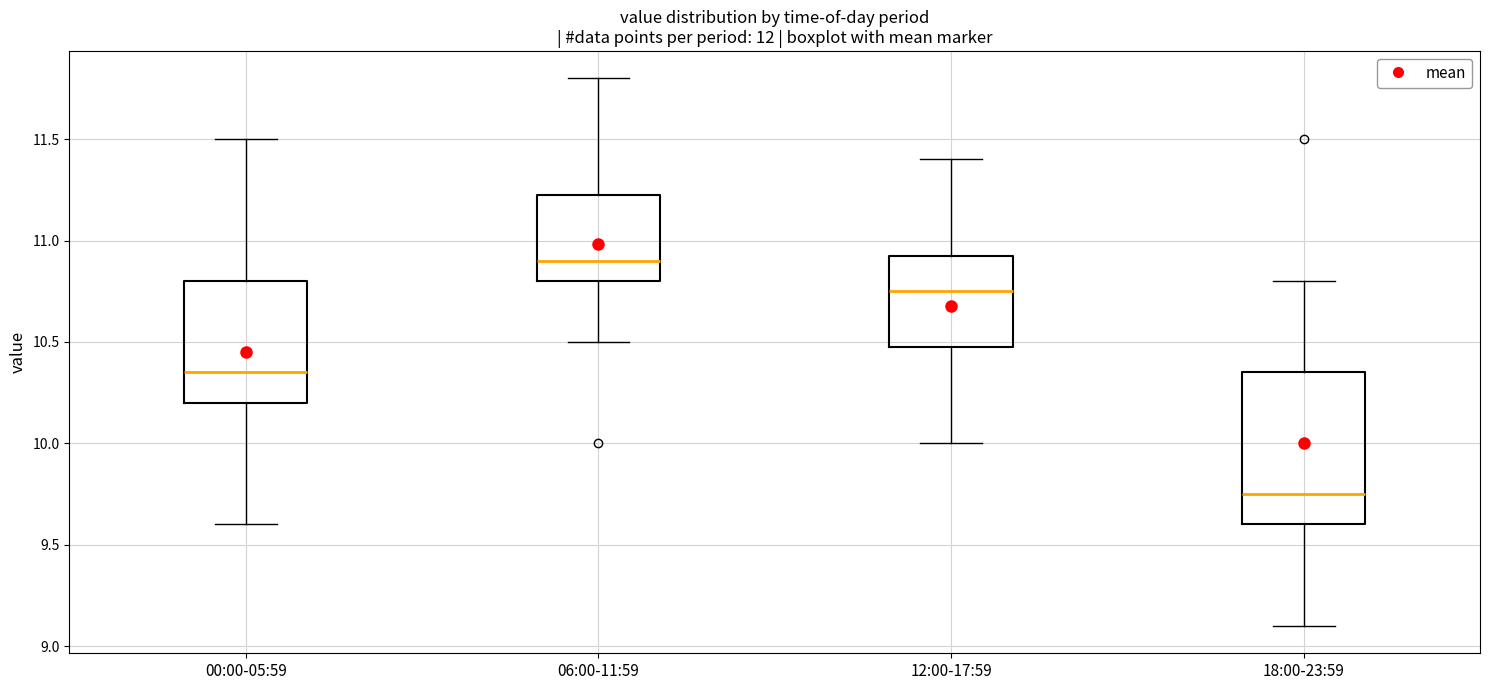

Where does the lower whisker of the box for 12:00-17:59 end on the y-axis? The values are not printed on the chart, so give them approximately, as read against the axis.

10.00